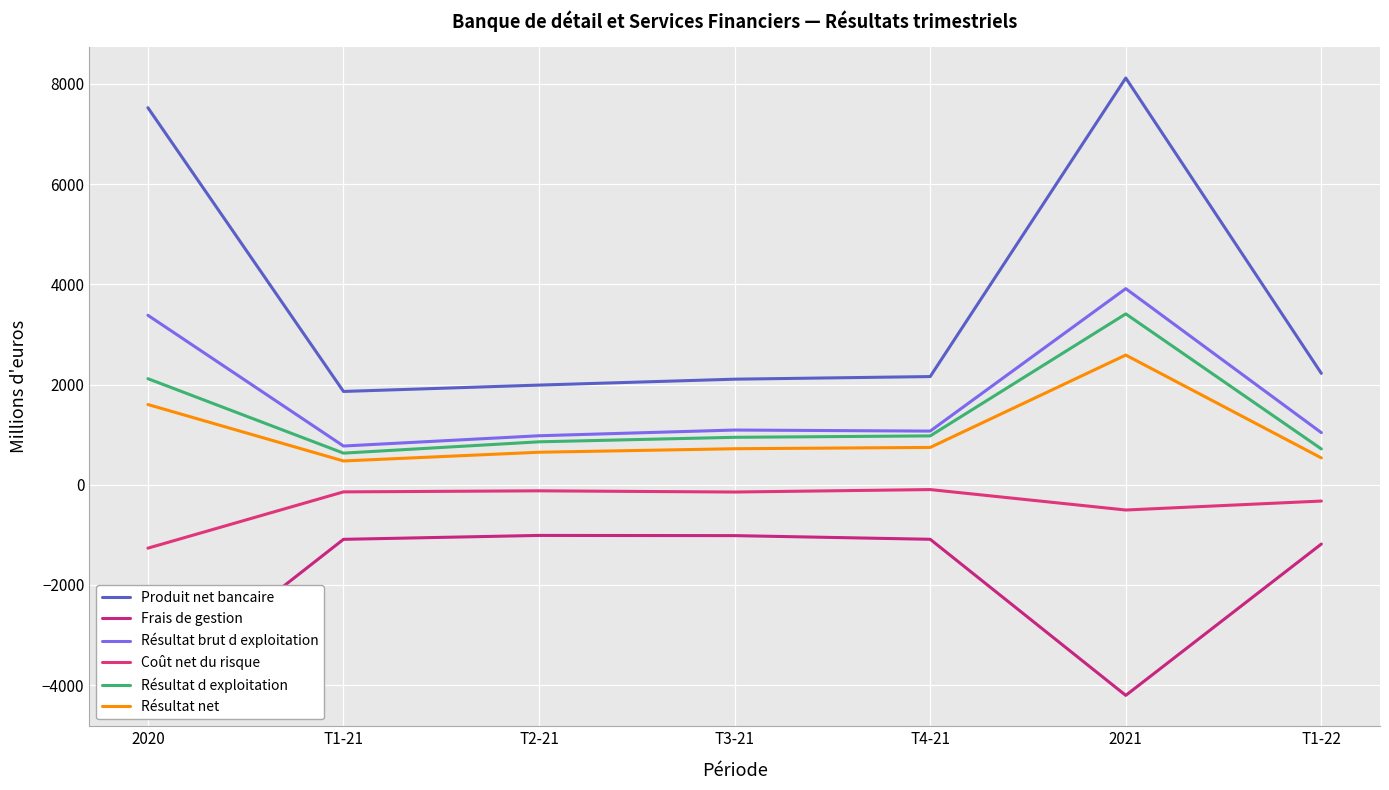

Reading left to right, transcribe all the data shown in this chart.

Produit net bancaire: 7524	1862	1989	2107	2159	8117	2223
Frais de gestion: -4142	-1089	-1011	-1015	-1088	-4203	-1183
Résultat brut d exploitation: 3382	773	978	1092	1071	3914	1040
Coût net du risque: -1265	-142	-121	-145	-96	-504	-325
Résultat d exploitation: 2117	631	857	947	975	3410	715
Résultat net: 1601	475	649	719	745	2588	536